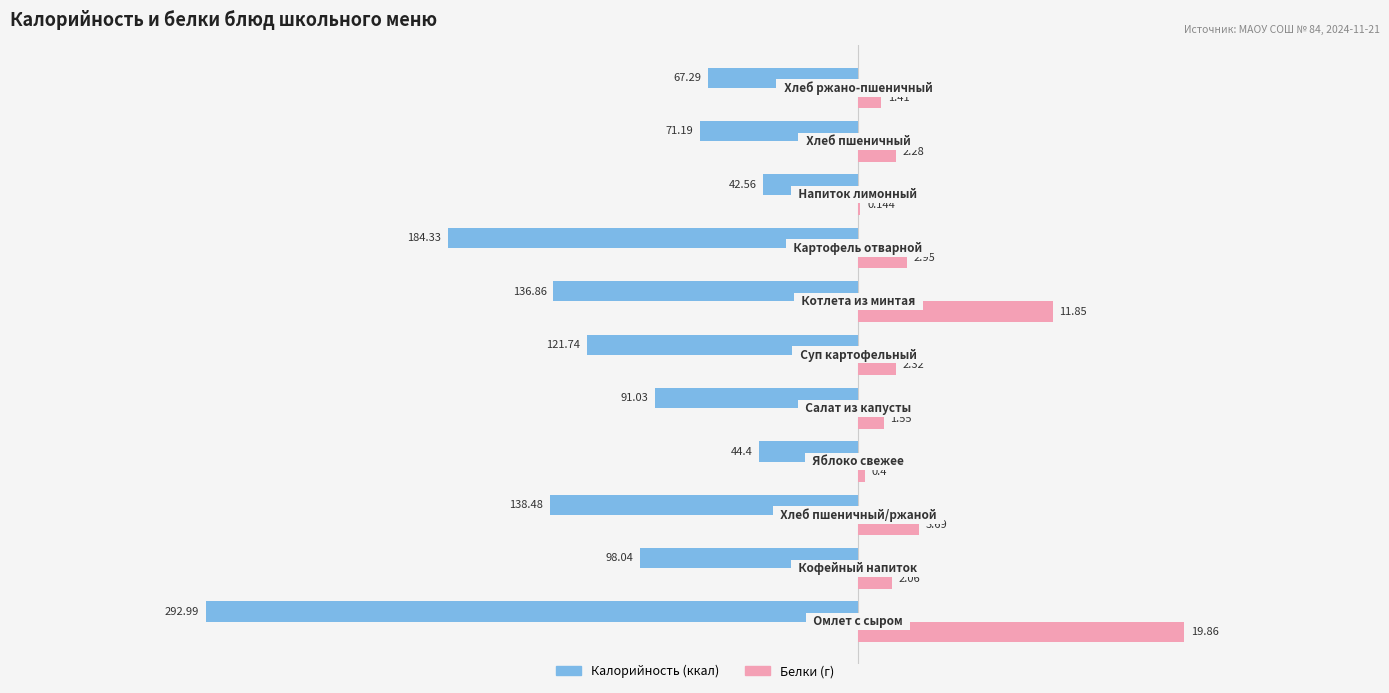

How many groups of bars are there?

11